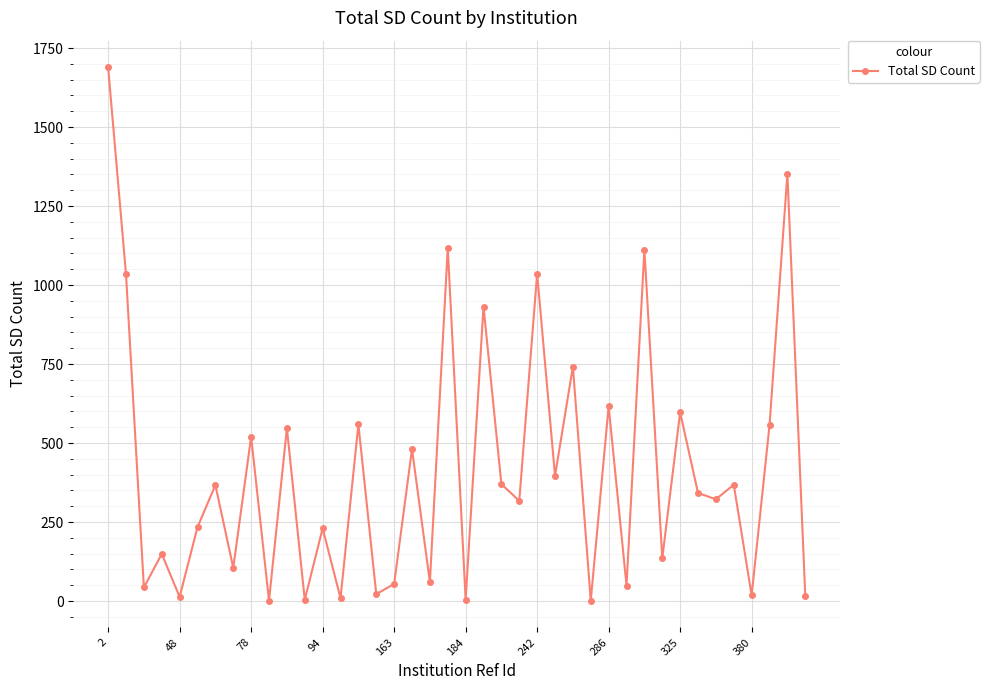

What is the sum of all values?

16522